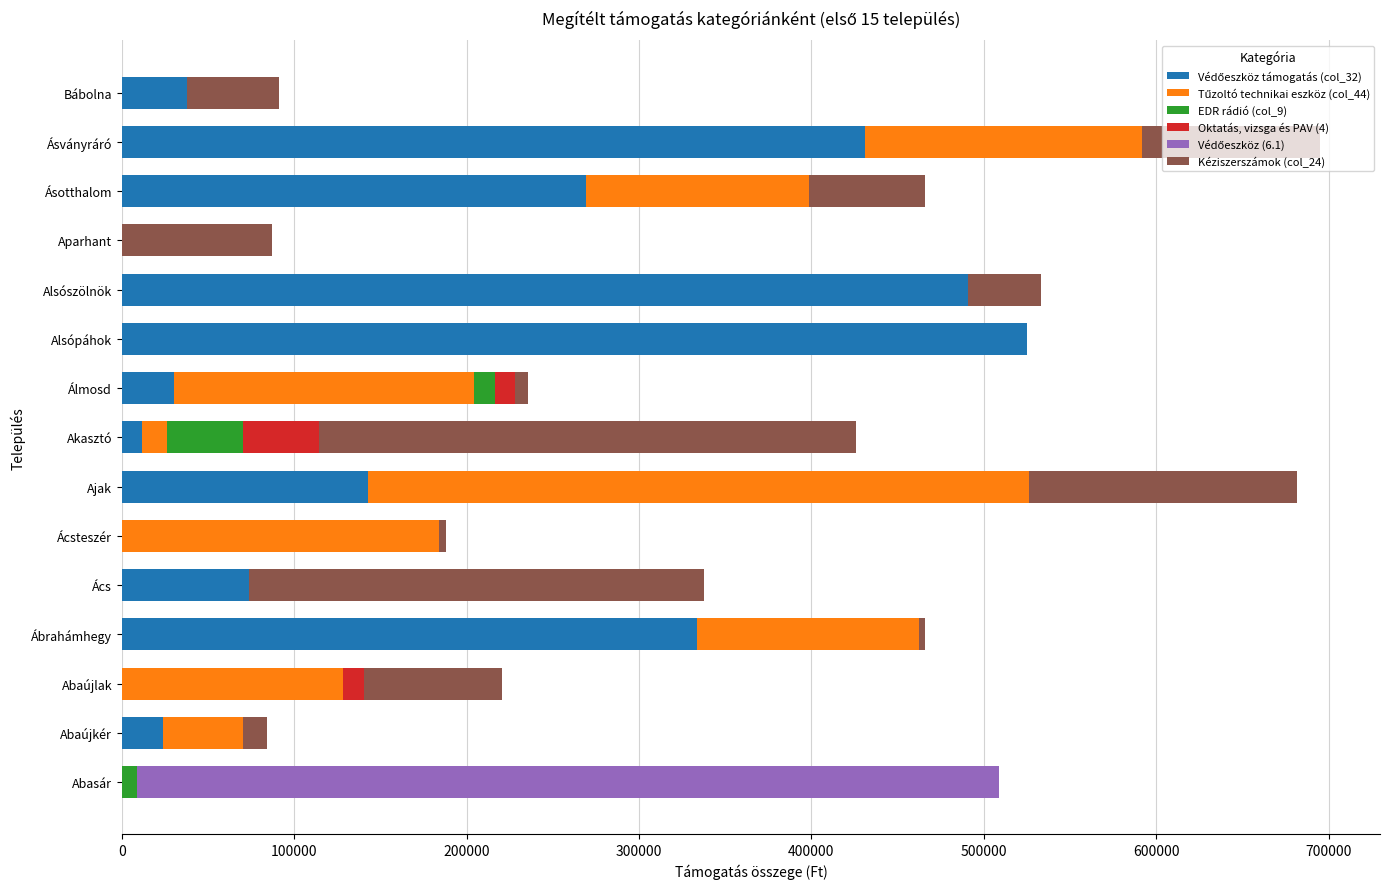

What is the total value across all series at Alsószölnök?

533350